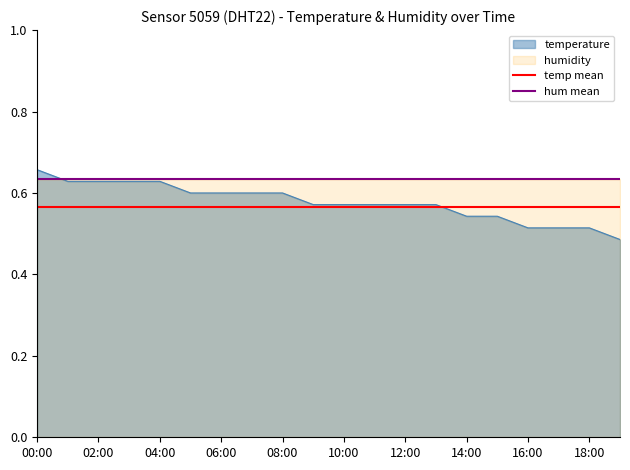

What is the label of the 2nd point from the left?

02:00